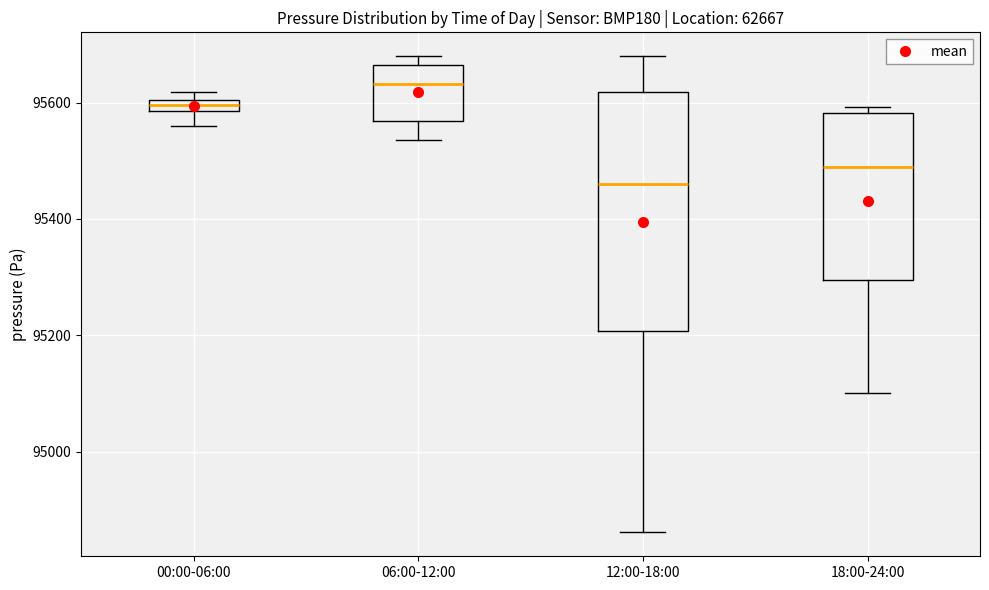

Comparing the boxes themselves (not the whiskers), which one is the tallest?

12:00-18:00